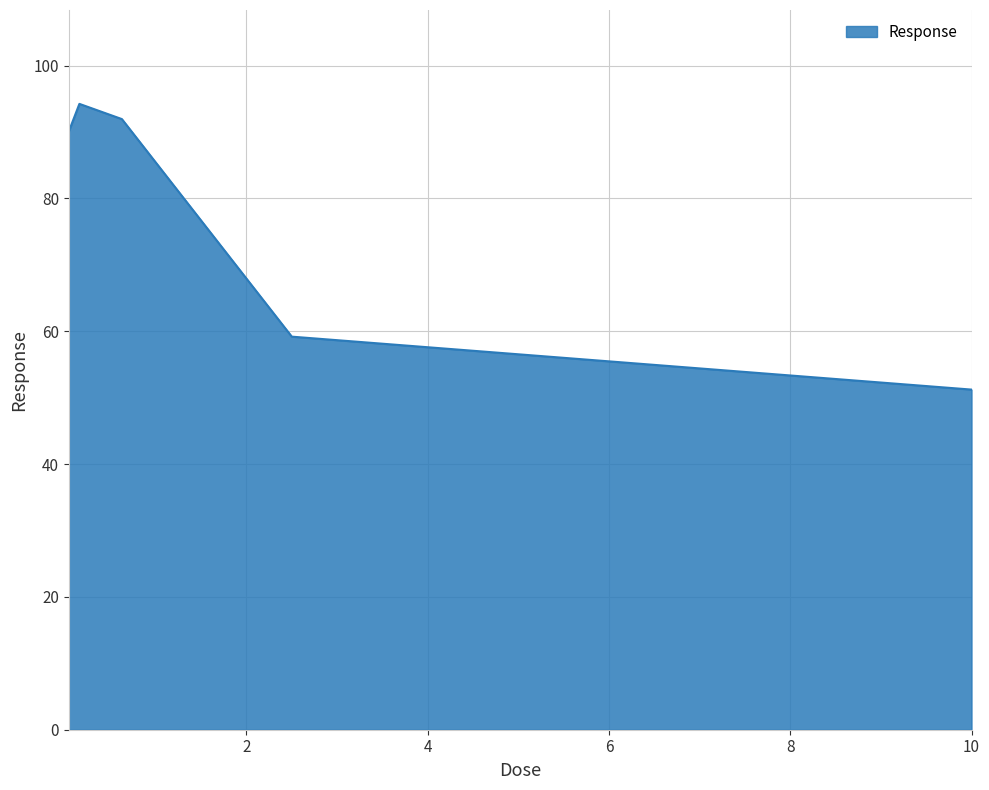

True or false: there are more than 0 points higher than both neighbors.

True